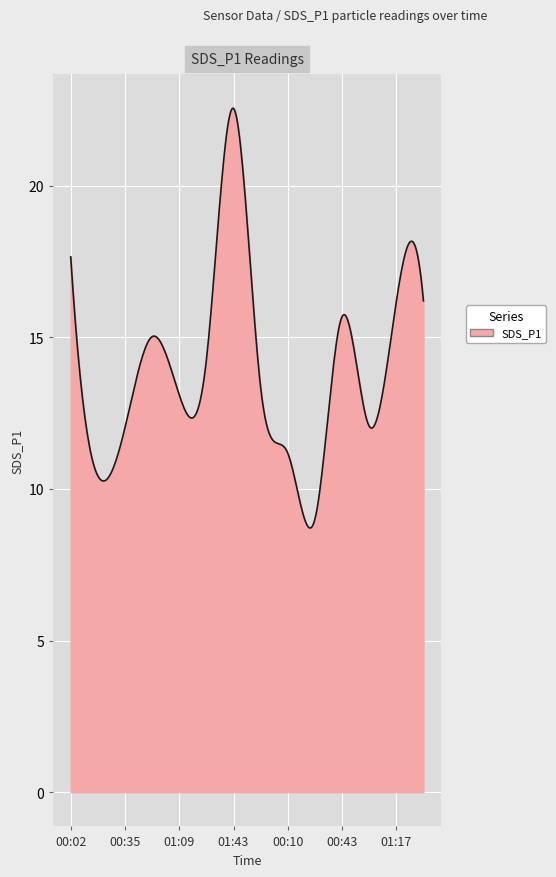

What is the difference between the maximum and minimum values?

13.8